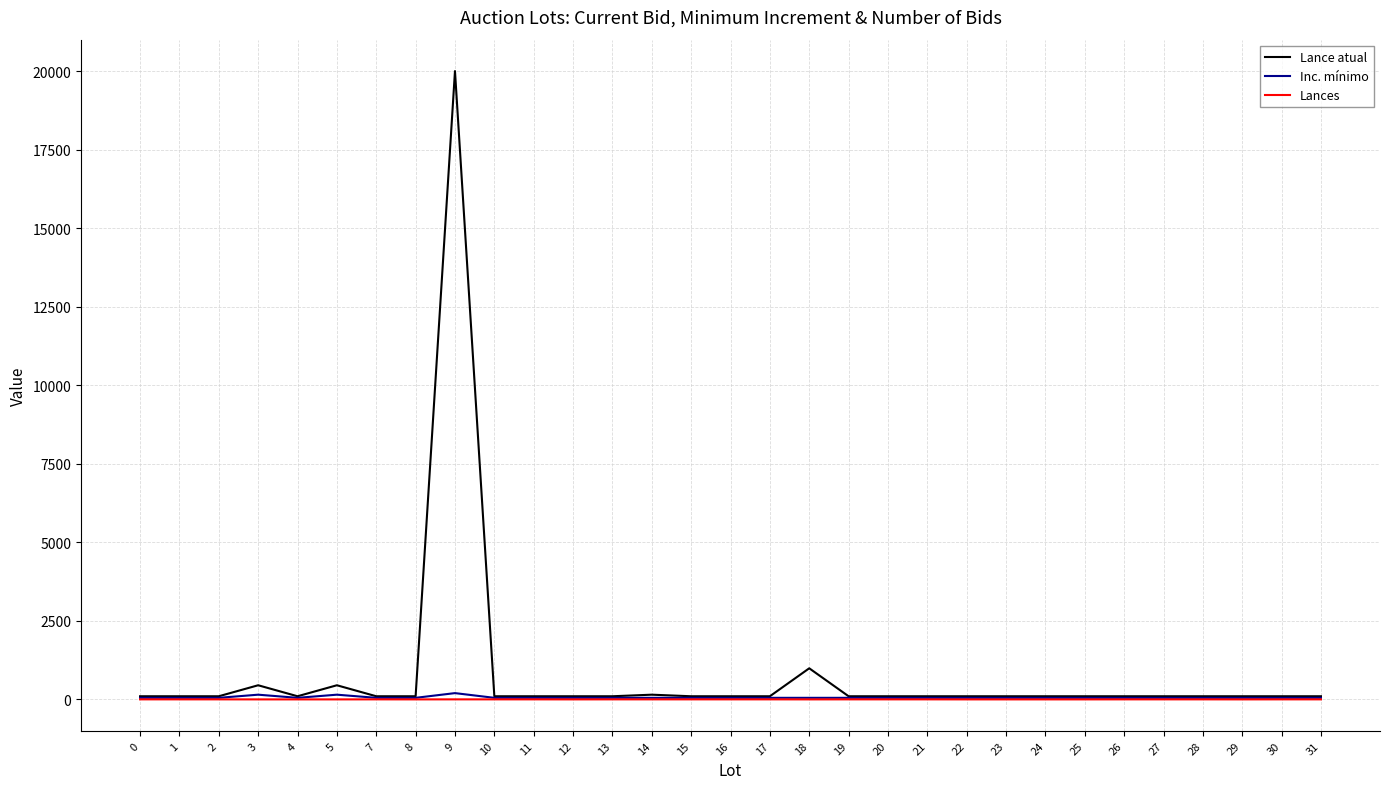

Which series has the largest range (max minus min)?

Lance atual